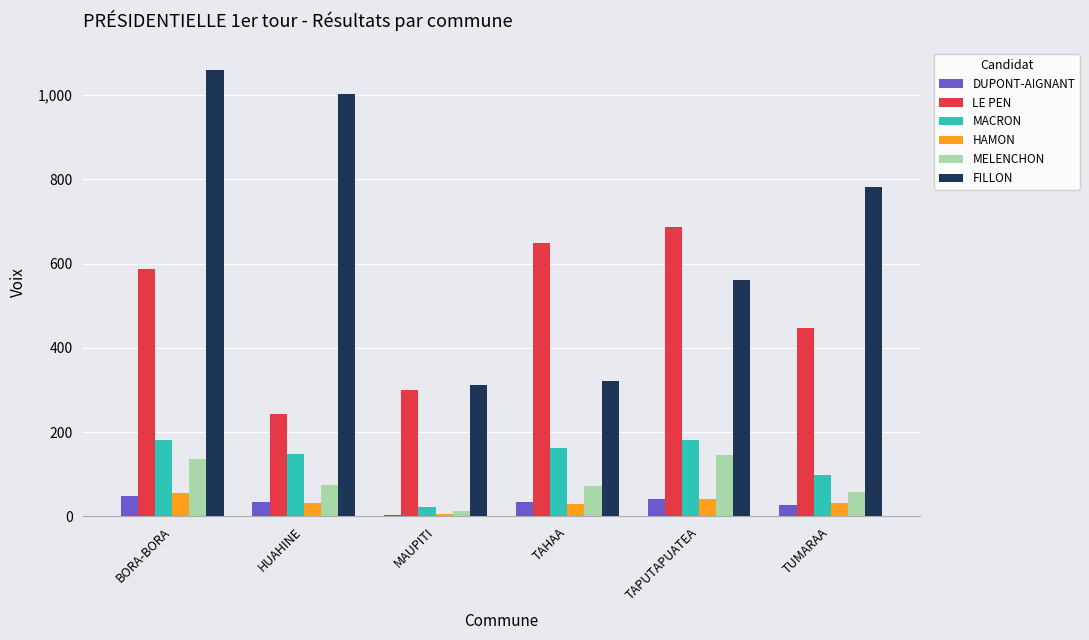

What is the difference between the DUPONT-AIGNANT values at BORA-BORA and TUMARAA?

23